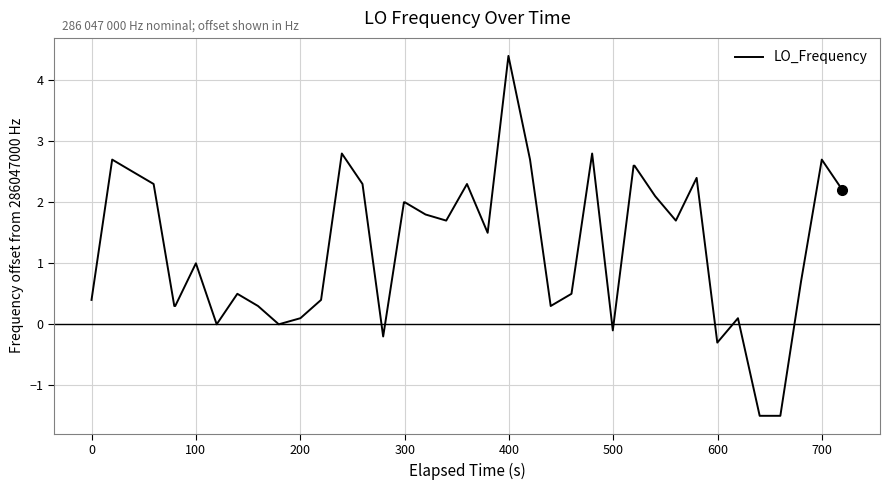

What is the minimum value shown in the chart?

-1.5